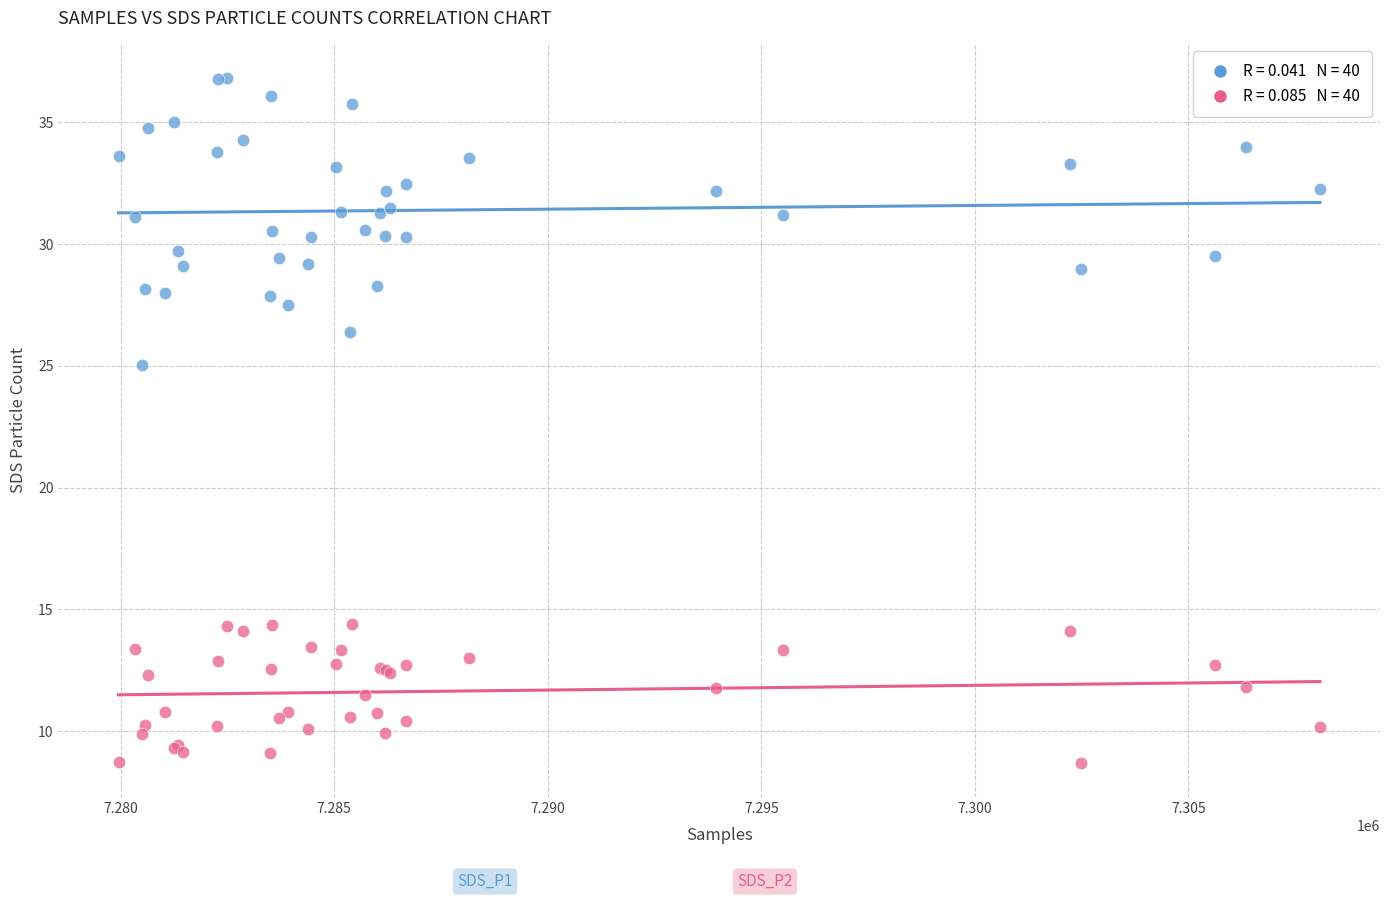

Across all series, what Y value is closest to 22?

25.0